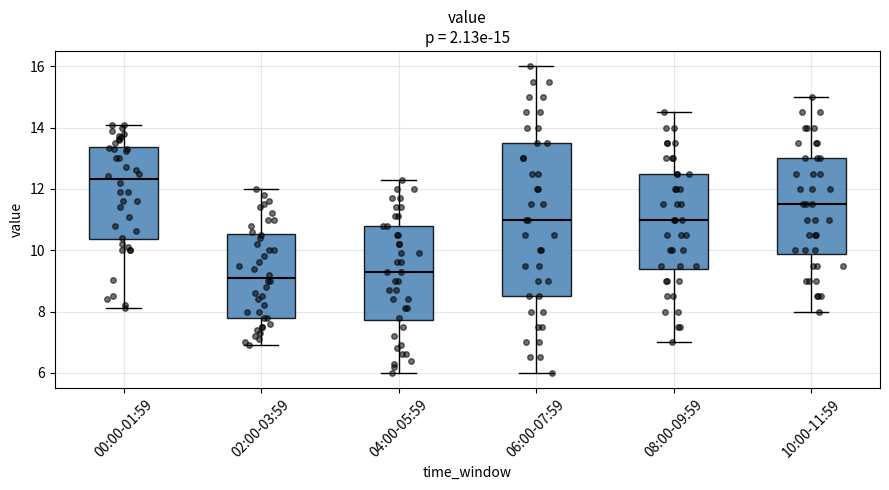

Which box is the tallest, from its lower edge to its upper edge?

06:00-07:59